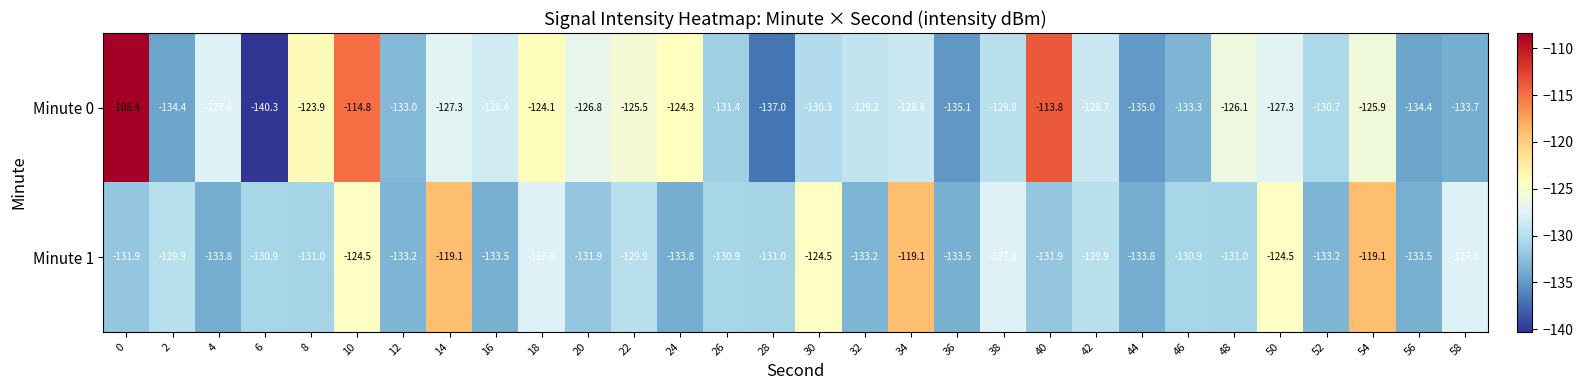

What is the greatest value displayed?

-108.4